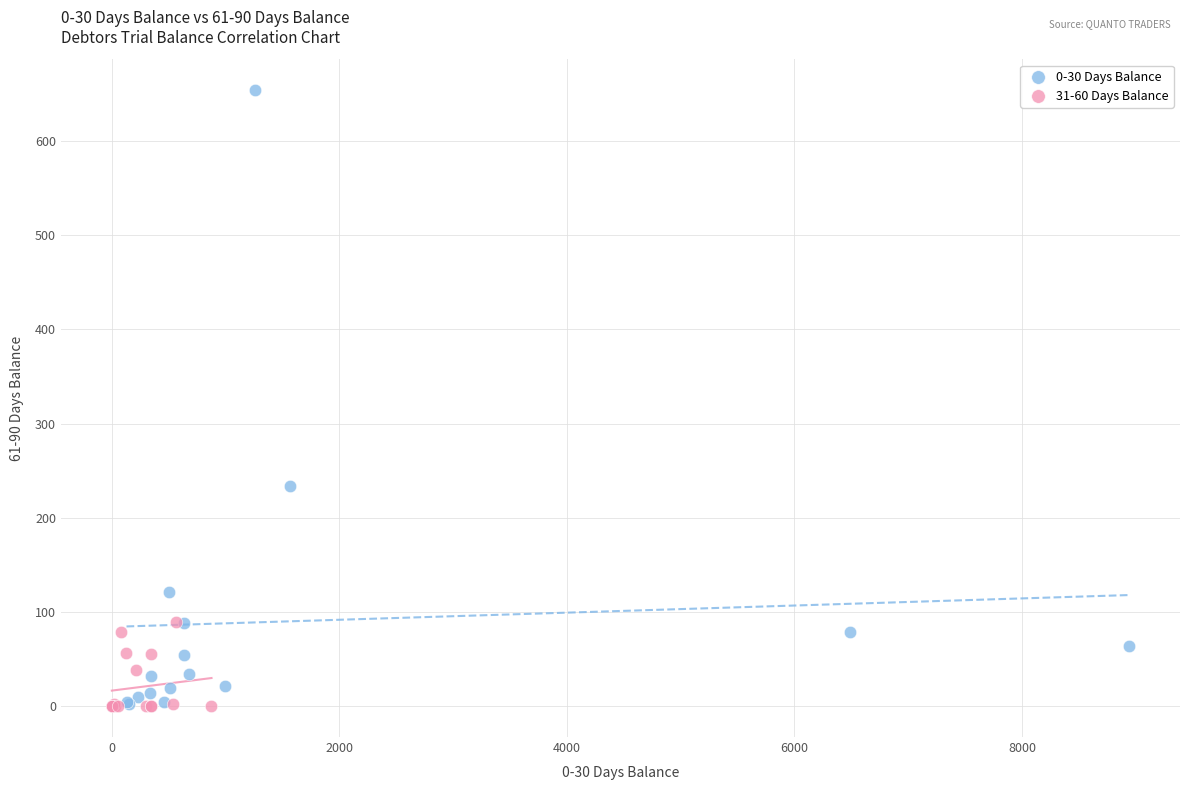

Which series contains the highest Y value?

0-30 Days Balance